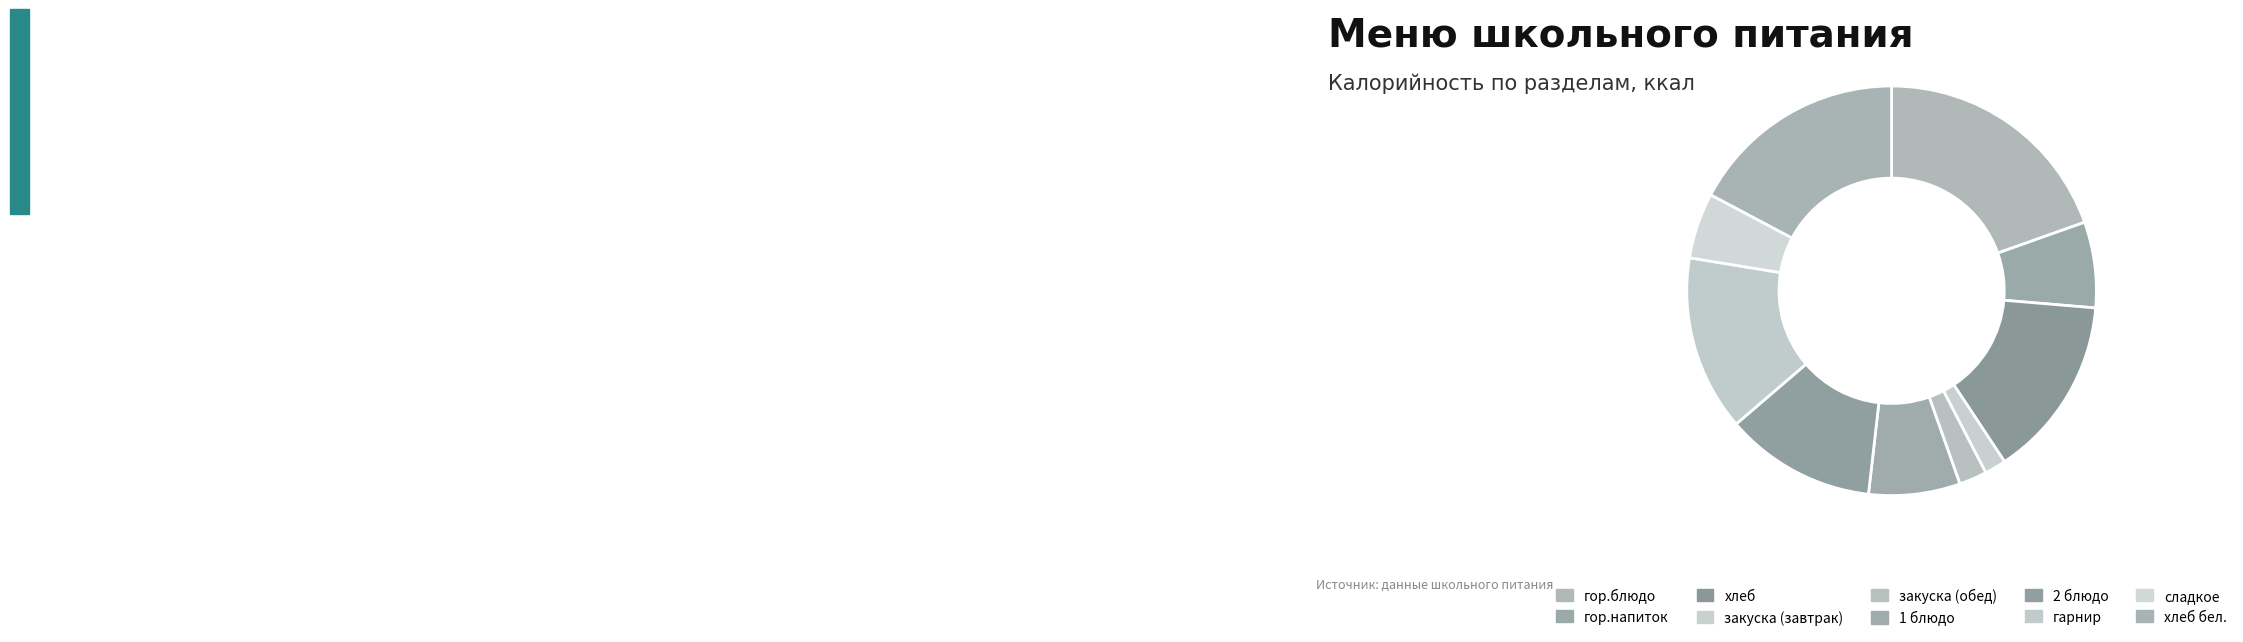

Which category has the biggest portion of the pie?

гор.блюдо